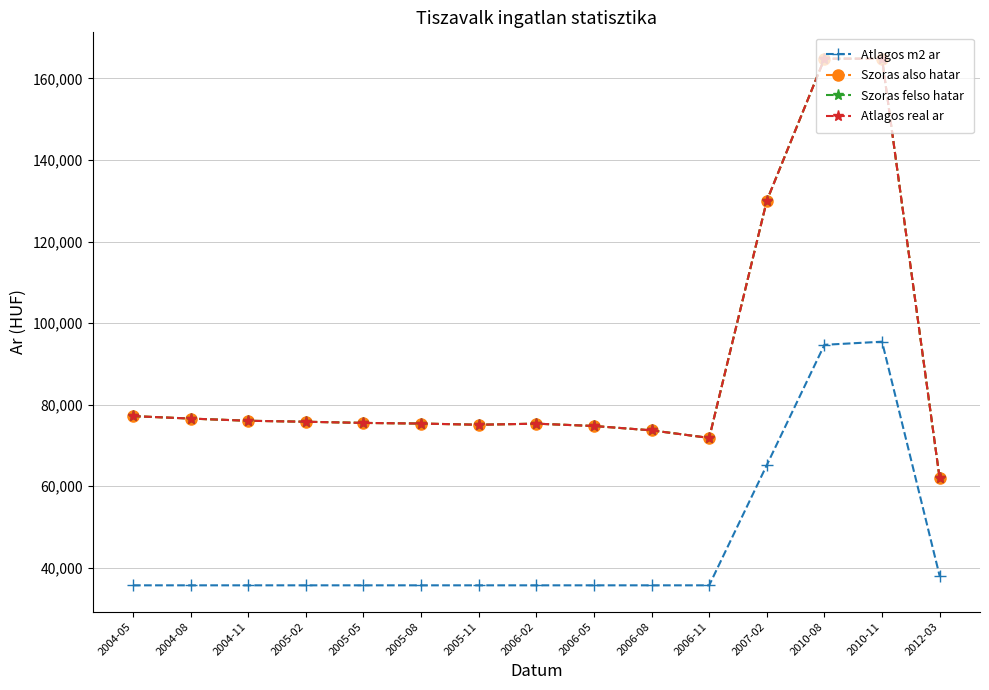

Does the chart have visible grid lines?

Yes